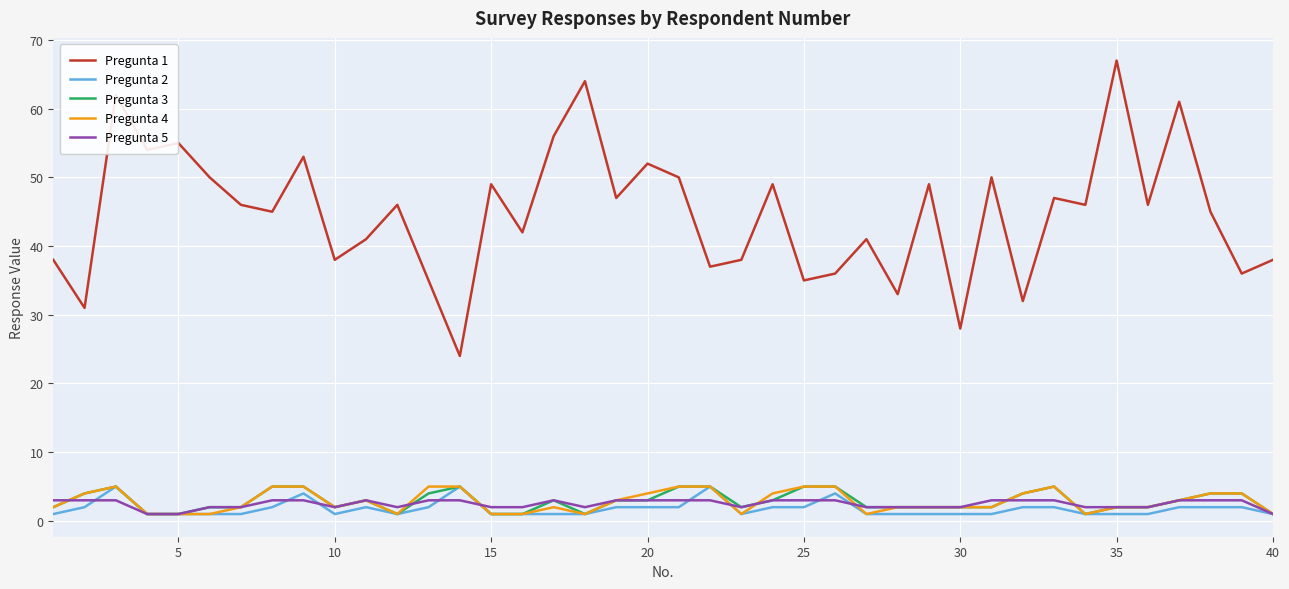

Which series has the largest range (max minus min)?

Pregunta 1